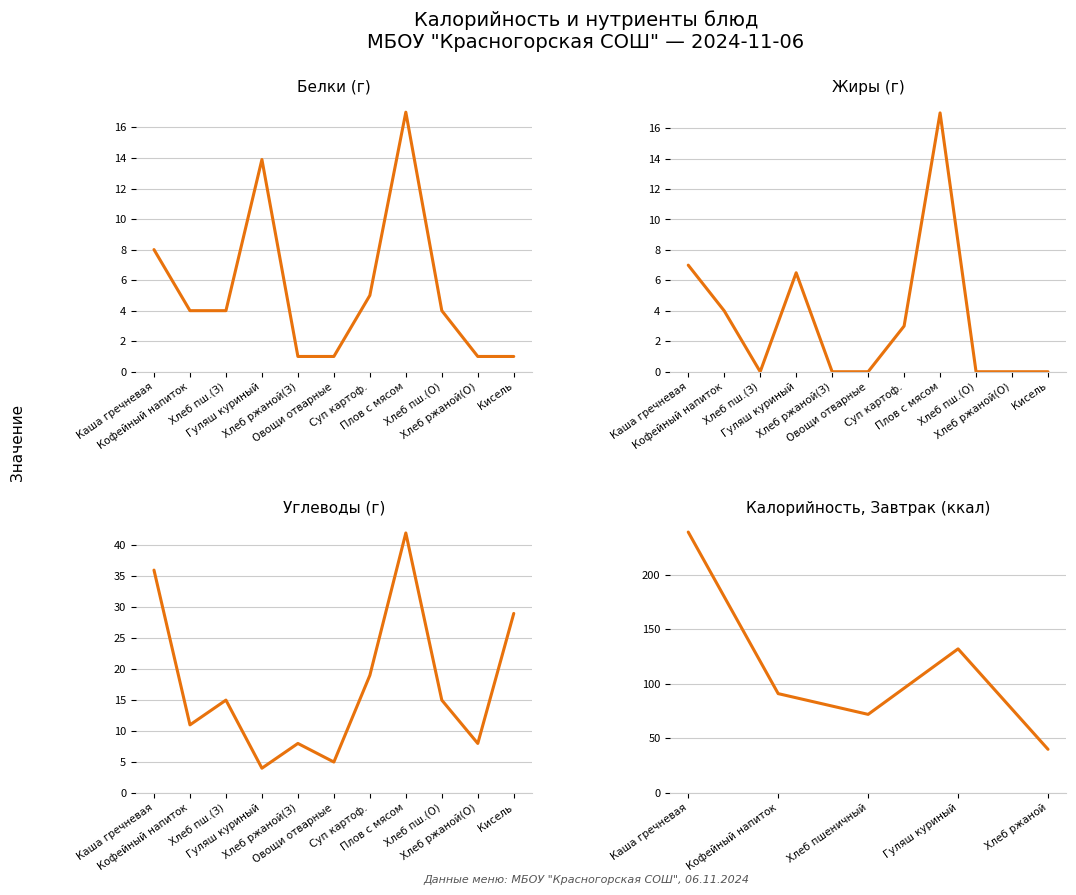

Where is the data nearest to the value 139?

Гуляш куриный